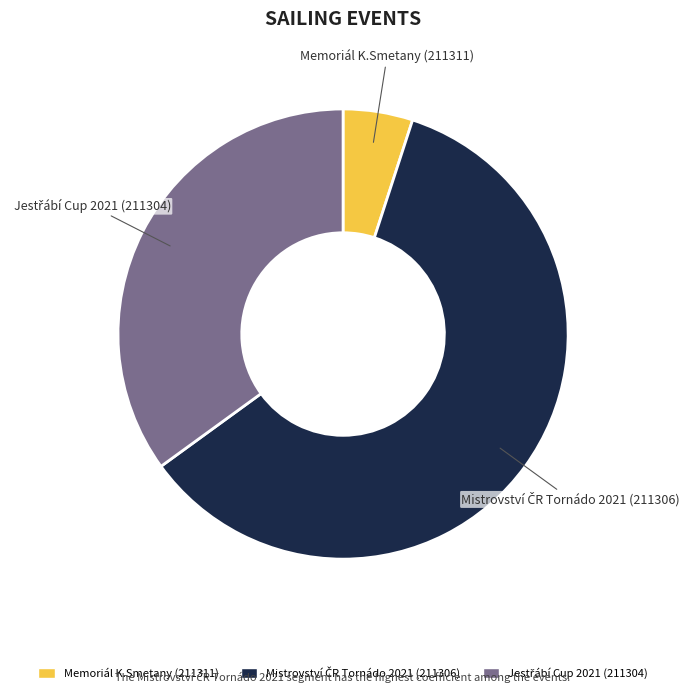

Is there a majority slice in this chart?

Yes